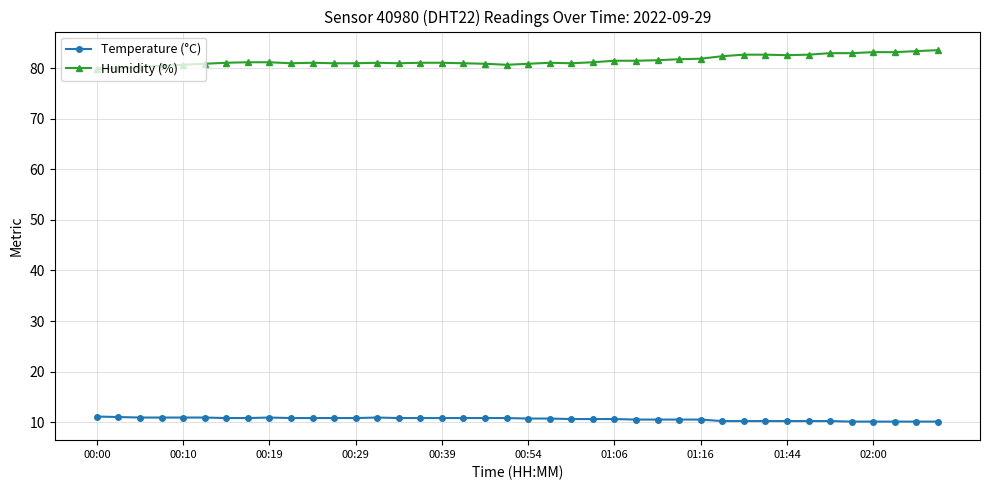

What is the lowest value of the Temperature (°C) series?

10.1